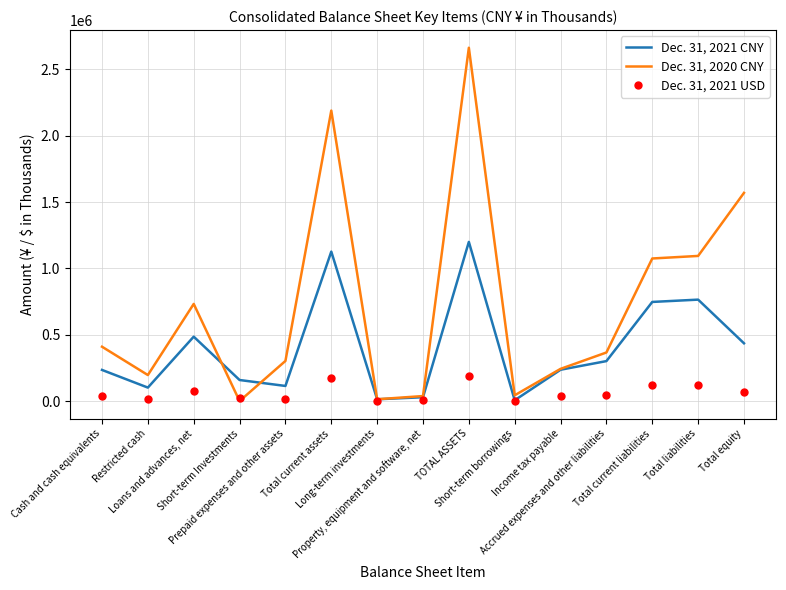

What is the difference between the Dec. 31, 2021 CNY values at Total current assets and Loans and advances, net?

641097